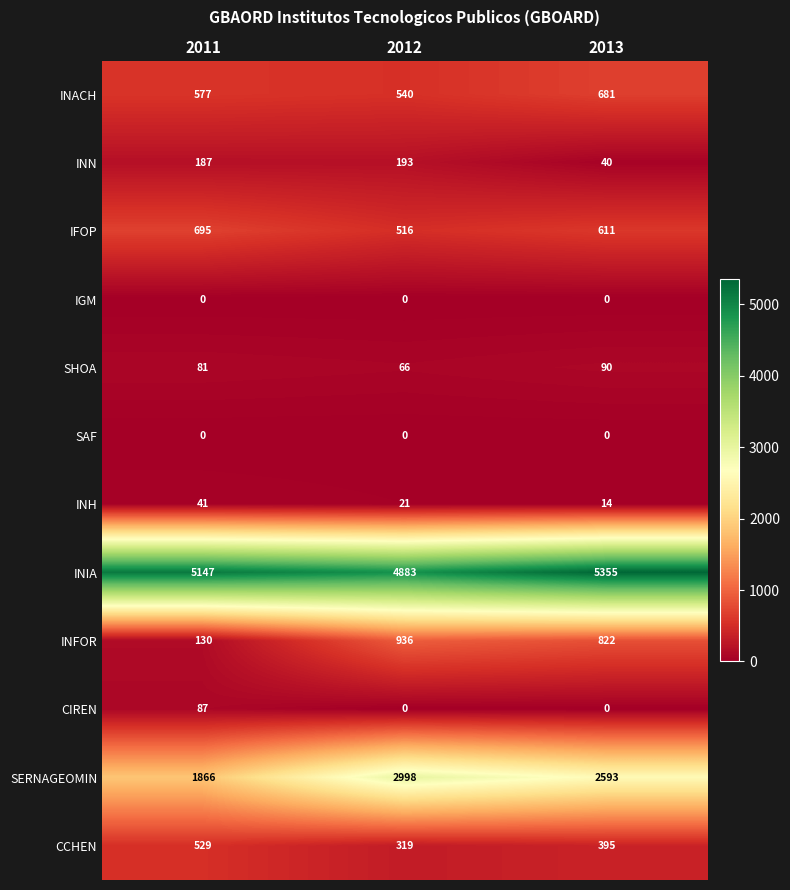

At which label is CCHEN closest to 424?

2013